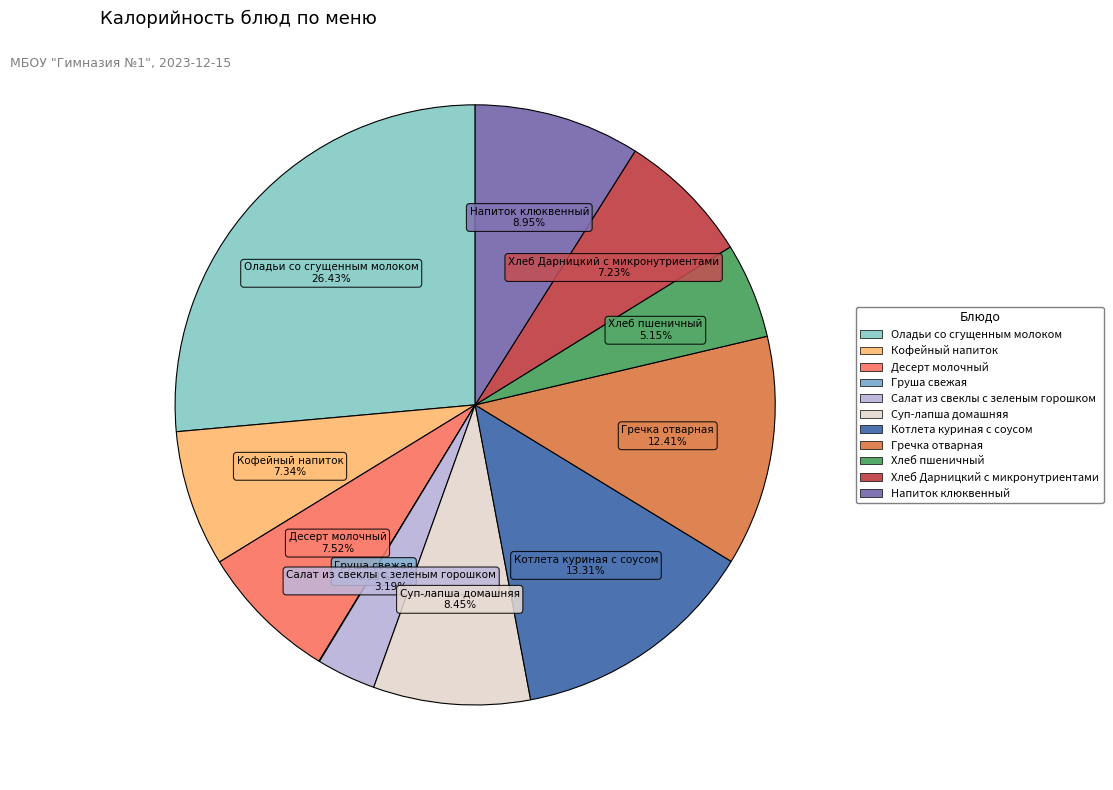

To the nearest percent, what is the difference between the largest and smallest slice percentages?

26%